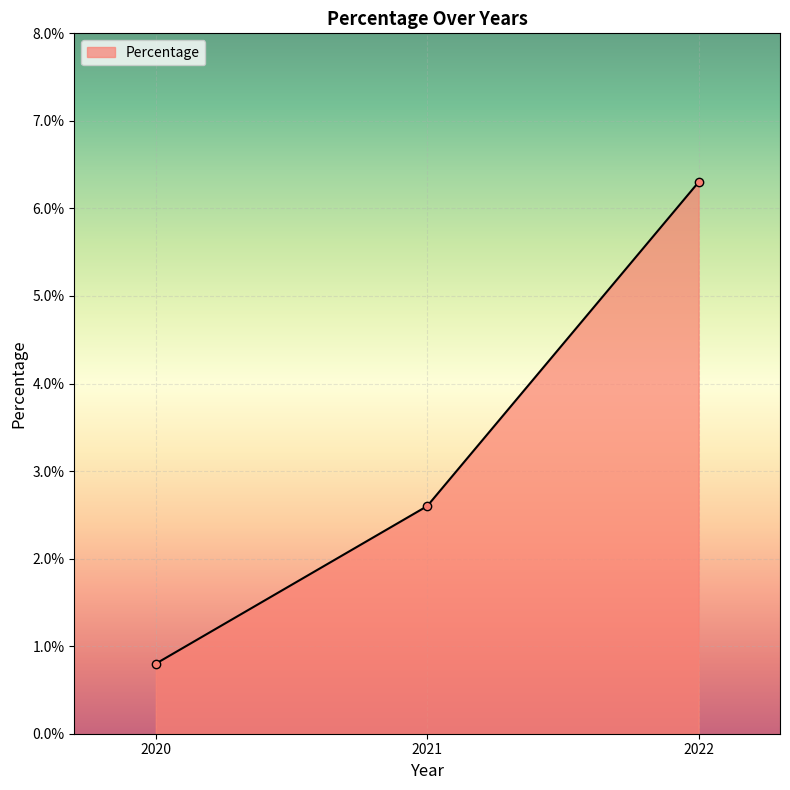

What is the average value?

3.2